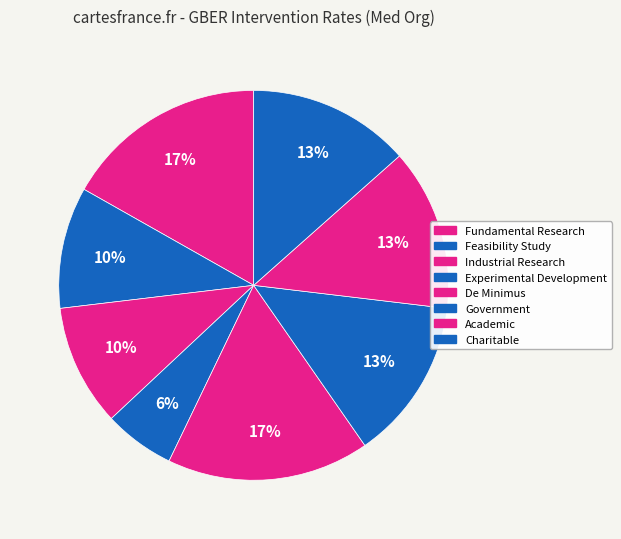

What is the largest slice in the pie chart?

Fundamental Research